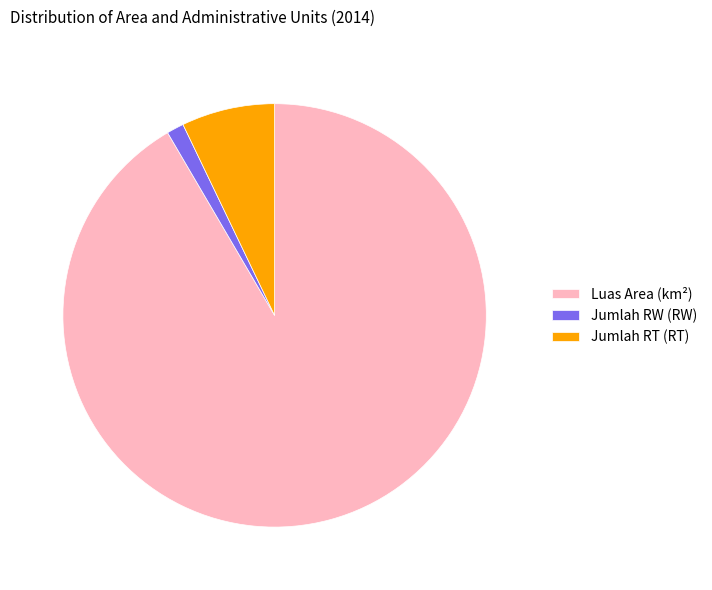

True or false: Jumlah RW (RW) accounts for 1% of the total.

True